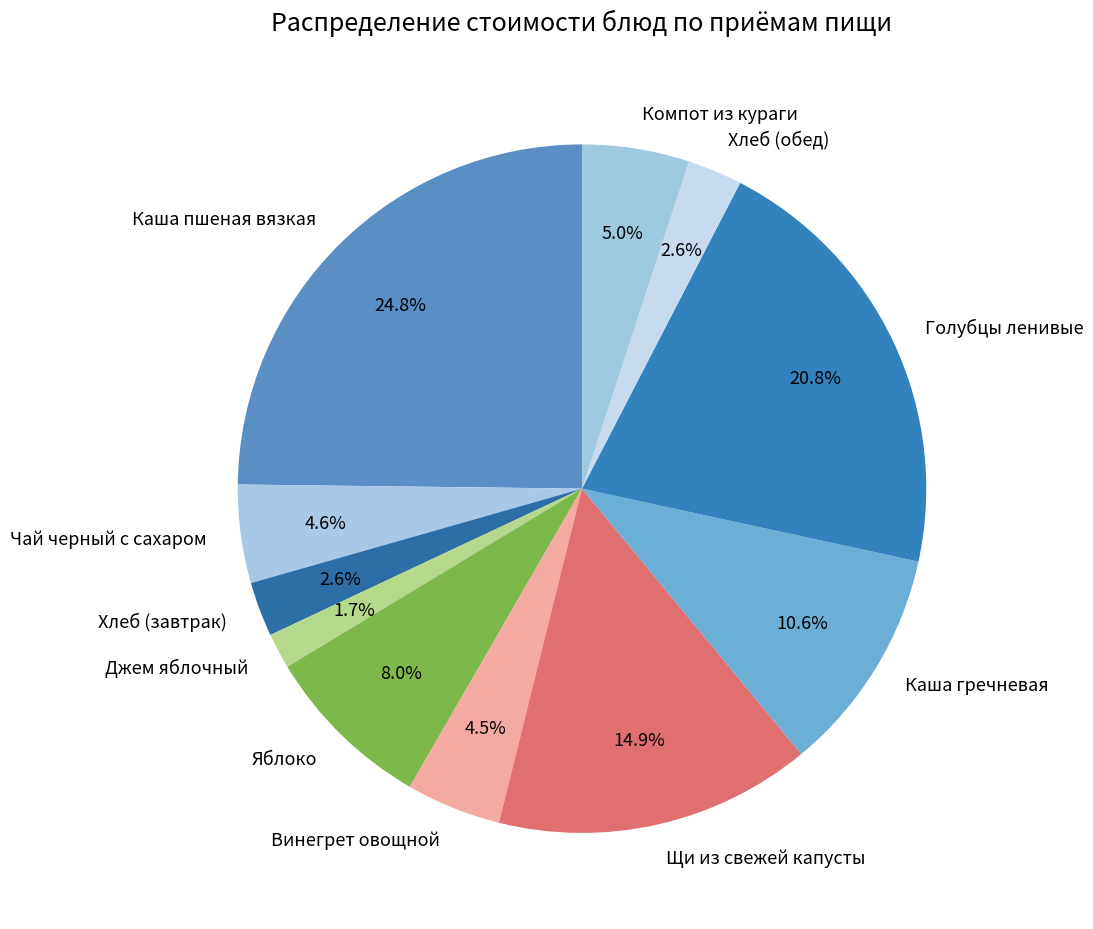

Which has a higher value, Щи из свежей капусты or Винегрет овощной?

Щи из свежей капусты